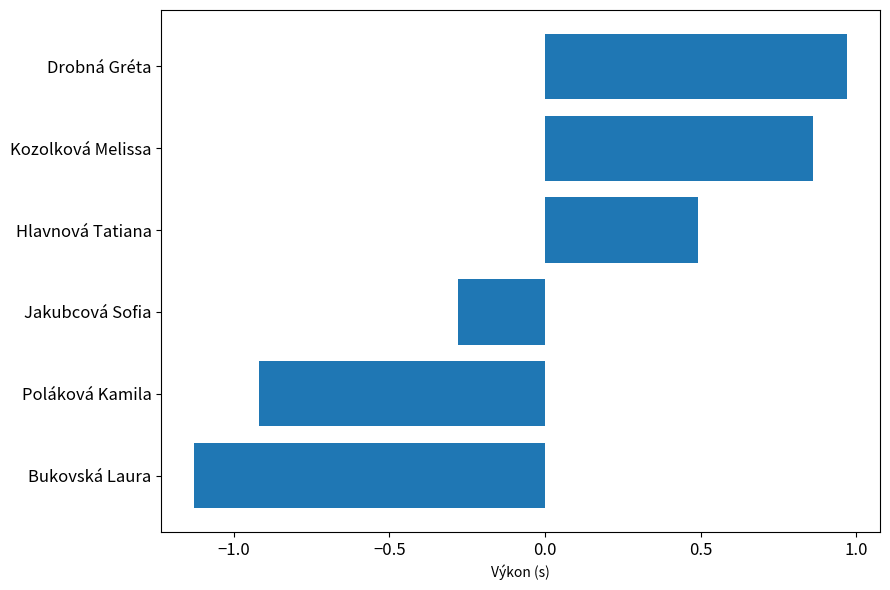

Which category has the highest value across all series?

Drobná Gréta